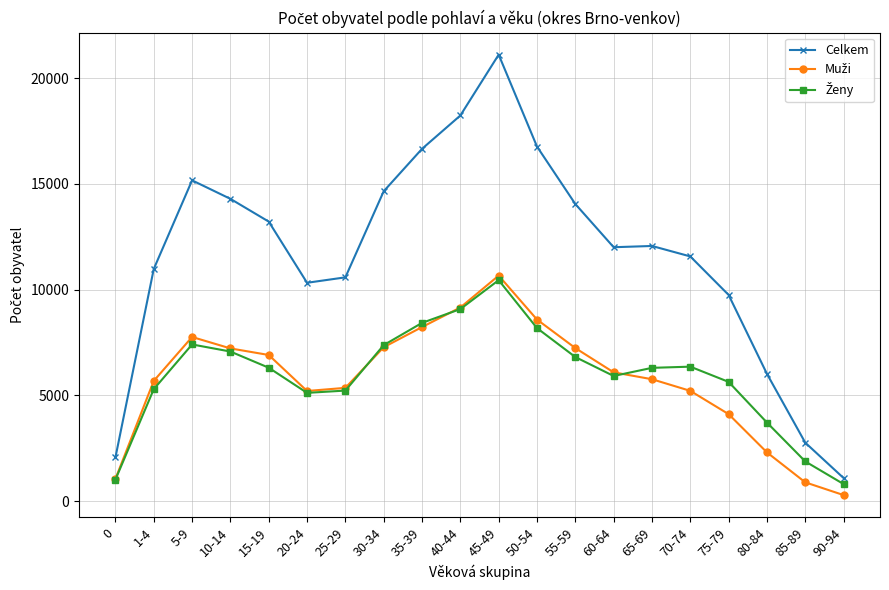

True or false: Celkem has more than 1 interior local peaks.

True